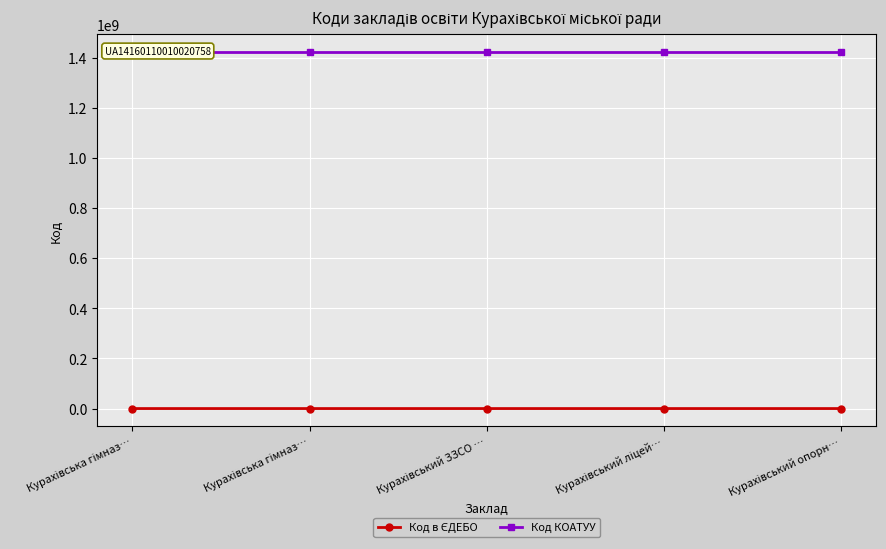

What is the sum of the Код в ЄДЕБО values at Курахівський ЗЗСО … and Курахівська гімназ…?

271828